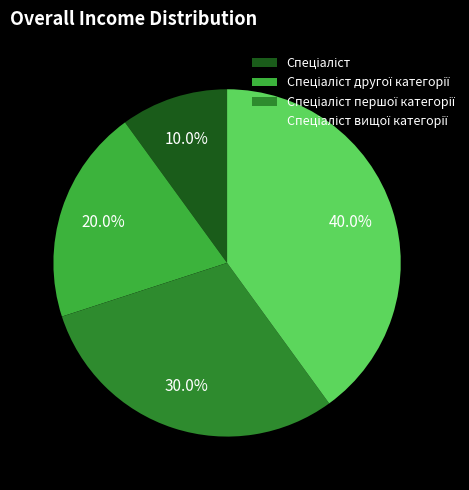

To the nearest percent, what is the average slice percentage?

25%